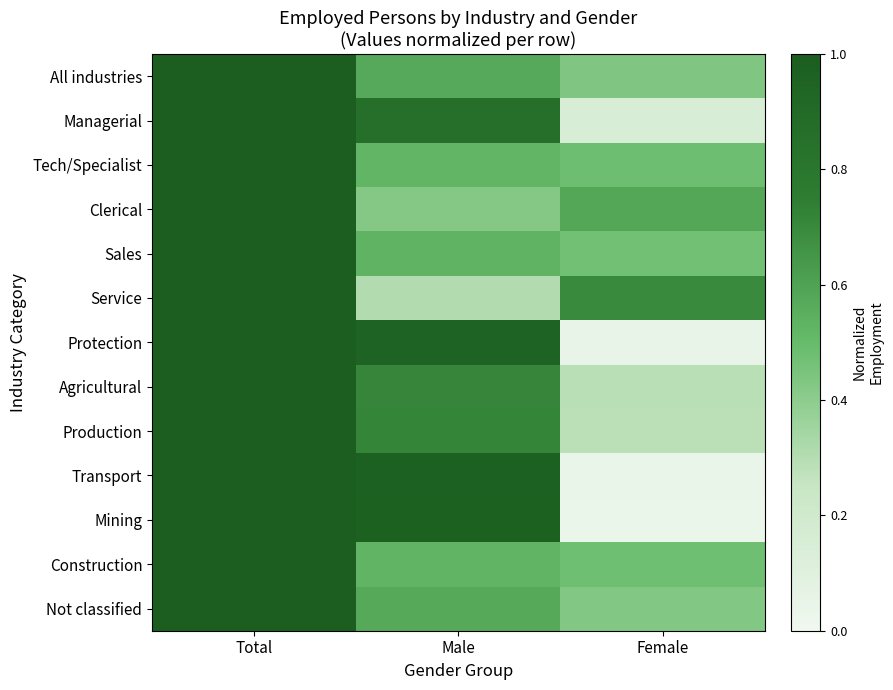

At how many categories does at least one series exceed 0?

3